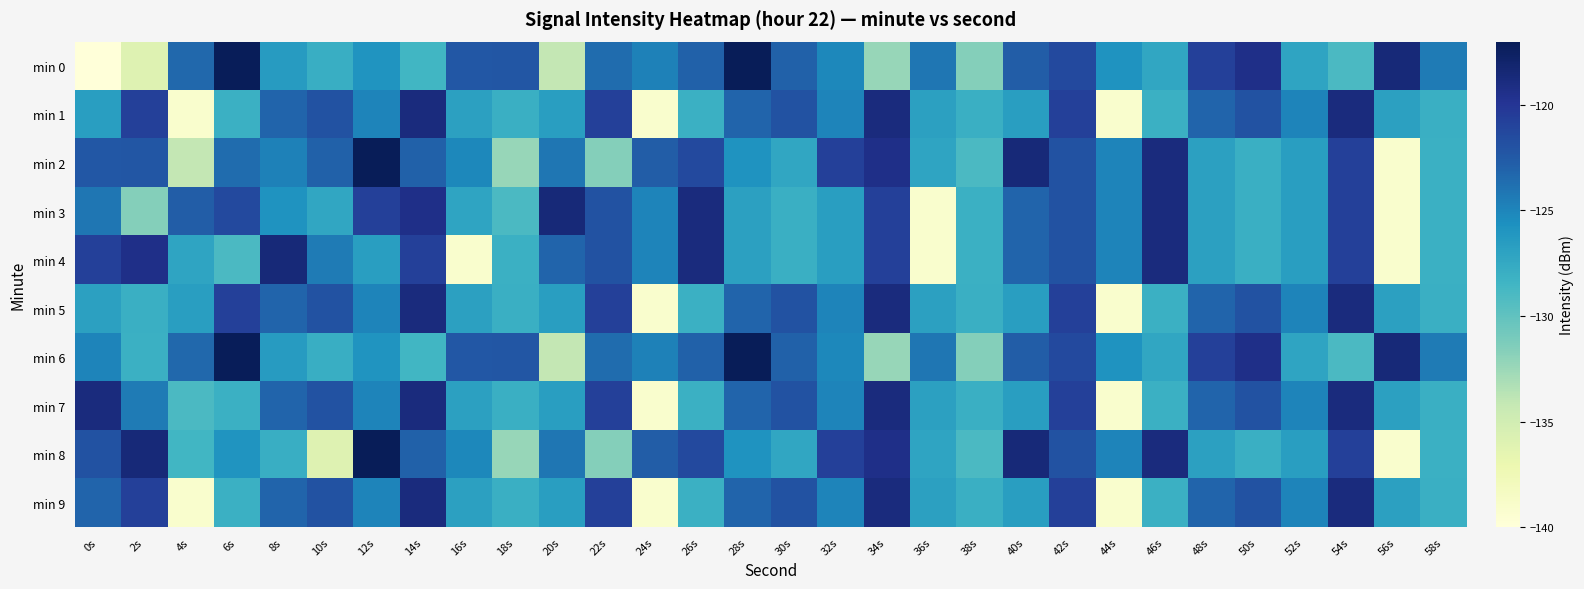

How many distinct data groups are displayed?

10